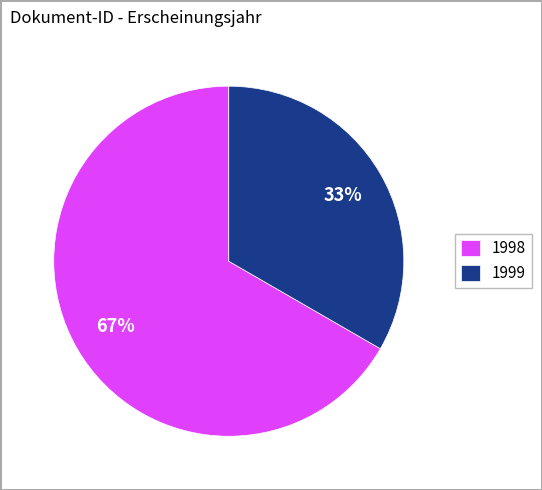

Does any single category account for the majority?

Yes